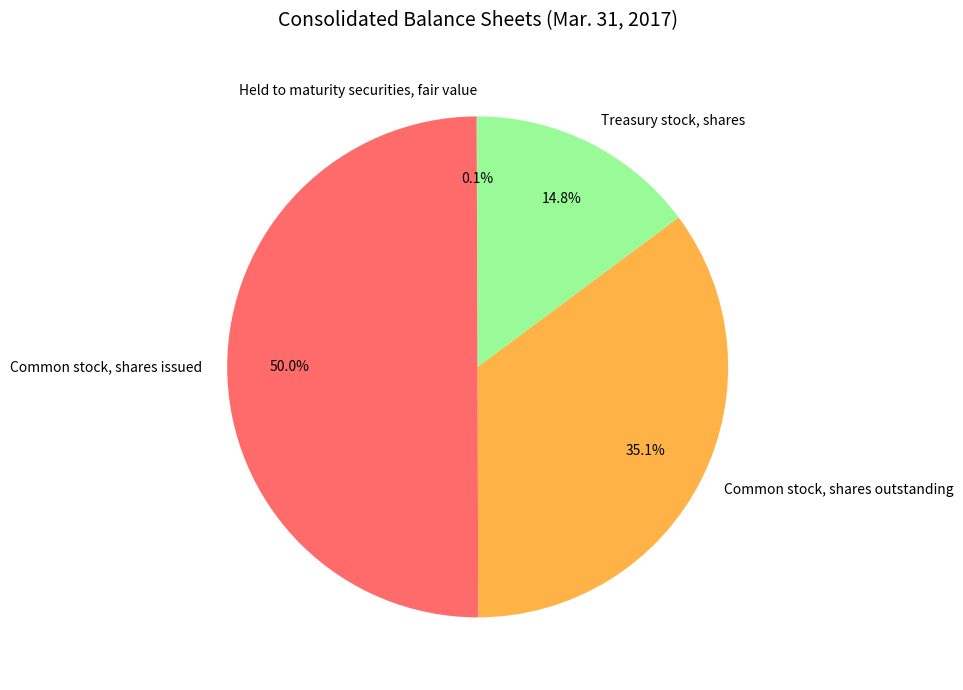

Does Treasury stock, shares account for over 50% of the chart?

No